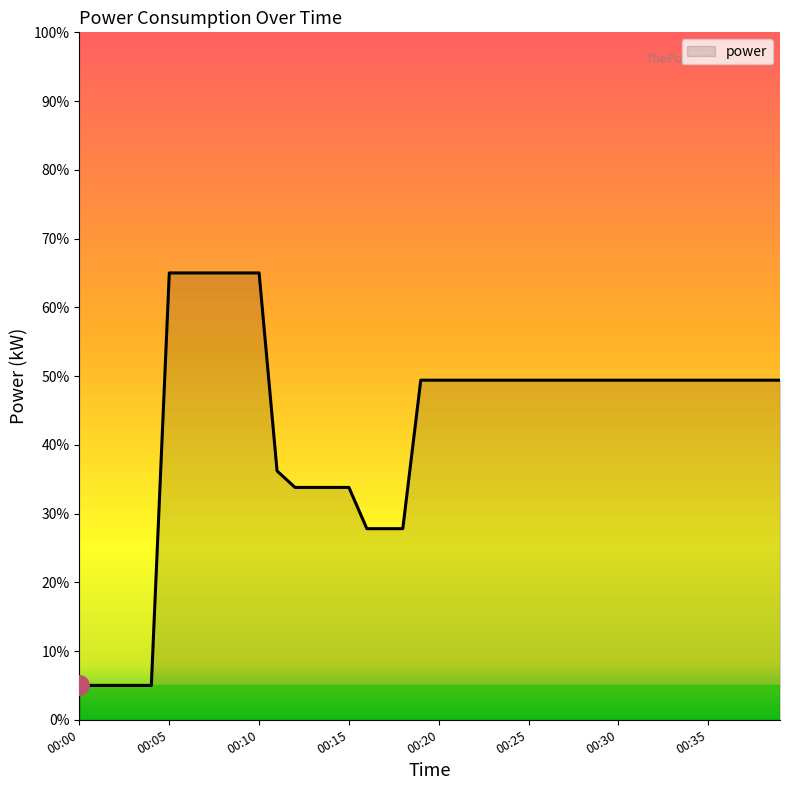

How many lines are shown in the chart?

1